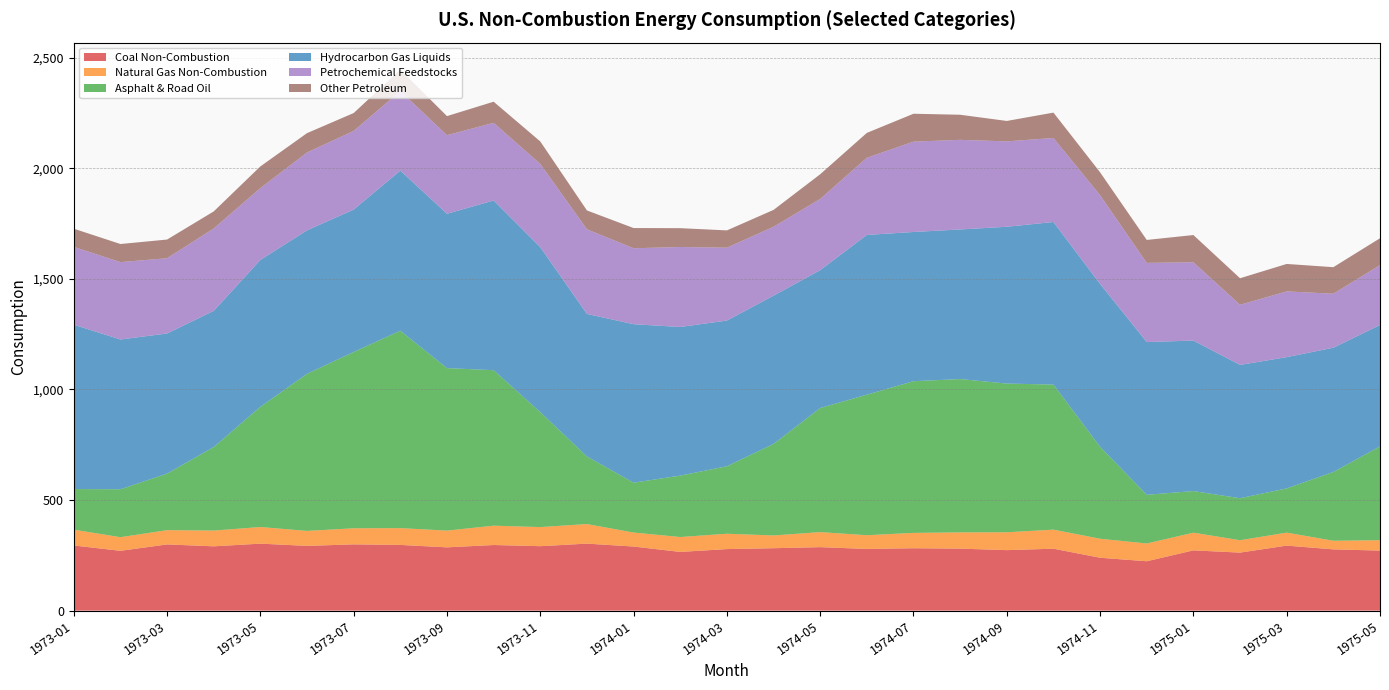

Reading right to left, transcribe all the data shown in this chart.

Coal Non-Combustion: 1975-05=271.4	1975-04=276.9	1975-03=293.8	1975-02=262.2	1975-01=272.4	1974-12=223.1	1974-11=239.0	1974-10=279.9	1974-09=273.4	1974-08=280.3	1974-07=282.0	1974-06=278.8	1974-05=286.9	1974-04=282.1	1974-03=278.2	1974-02=265.3	1974-01=289.7	1973-12=302.9	1973-11=291.2	1973-10=296.6	1973-09=286.0	1973-08=297.0	1973-07=299.5	1973-06=292.6	1973-05=302.7	1973-04=290.6	1973-03=299.2	1973-02=270.3	1973-01=294.5
Natural Gas Non-Combustion: 1975-05=46.8	1975-04=38.9	1975-03=58.7	1975-02=55.9	1975-01=79.9	1974-12=80.3	1974-11=85.9	1974-10=86.1	1974-09=80.7	1974-08=73.4	1974-07=69.4	1974-06=62.1	1974-05=67.9	1974-04=57.7	1974-03=69.4	1974-02=67.4	1974-01=63.3	1973-12=88.5	1973-11=86.4	1973-10=87.4	1973-09=75.7	1973-08=75.9	1973-07=72.7	1973-06=67.7	1973-05=75.1	1973-04=71.2	1973-03=64.5	1973-02=61.6	1973-01=71.4
Asphalt & Road Oil: 1975-05=424.0	1975-04=311.0	1975-03=199.9	1975-02=189.9	1975-01=188.1	1974-12=220.1	1974-11=415.7	1974-10=655.8	1974-09=672.2	1974-08=693.1	1974-07=685.7	1974-06=635.3	1974-05=561.0	1974-04=413.9	1974-03=305.0	1974-02=277.6	1974-01=225.4	1973-12=305.6	1973-11=519.6	1973-10=702.9	1973-09=734.5	1973-08=892.4	1973-07=797.0	1973-06=710.2	1973-05=543.6	1973-04=377.7	1973-03=255.6	1973-02=216.6	1973-01=183.6
Hydrocarbon Gas Liquids: 1975-05=548.9	1975-04=561.6	1975-03=593.3	1975-02=602.7	1975-01=680.2	1974-12=690.6	1974-11=735.9	1974-10=734.9	1974-09=708.8	1974-08=676.2	1974-07=674.5	1974-06=722.1	1974-05=623.2	1974-04=670.1	1974-03=658.6	1974-02=671.8	1974-01=716.3	1973-12=644.2	1973-11=745.6	1973-10=767.2	1973-09=697.7	1973-08=723.7	1973-07=643.7	1973-06=648.5	1973-05=663.7	1973-04=615.4	1973-03=633.4	1973-02=677.1	1973-01=742.9
Petrochemical Feedstocks: 1975-05=270.7	1975-04=244.1	1975-03=297.2	1975-02=271.8	1975-01=353.9	1974-12=357.8	1974-11=401.2	1974-10=379.8	1974-09=386.0	1974-08=405.1	1974-07=408.5	1974-06=348.7	1974-05=322.0	1974-04=311.4	1974-03=329.5	1974-02=361.6	1974-01=343.2	1973-12=382.6	1973-11=376.4	1973-10=351.0	1973-09=355.2	1973-08=359.8	1973-07=355.6	1973-06=352.0	1973-05=324.9	1973-04=372.7	1973-03=340.2	1973-02=349.7	1973-01=351.8
Other Petroleum: 1975-05=121.5	1975-04=120.0	1975-03=124.1	1975-02=120.0	1975-01=123.1	1974-12=103.7	1974-11=103.6	1974-10=114.6	1974-09=92.3	1974-08=113.4	1974-07=126.0	1974-06=112.5	1974-05=111.4	1974-04=76.3	1974-03=78.1	1974-02=85.1	1974-01=91.4	1973-12=85.2	1973-11=101.5	1973-10=95.4	1973-09=86.2	1973-08=96.5	1973-07=80.8	1973-06=87.4	1973-05=98.0	1973-04=76.9	1973-03=84.4	1973-02=81.8	1973-01=82.2